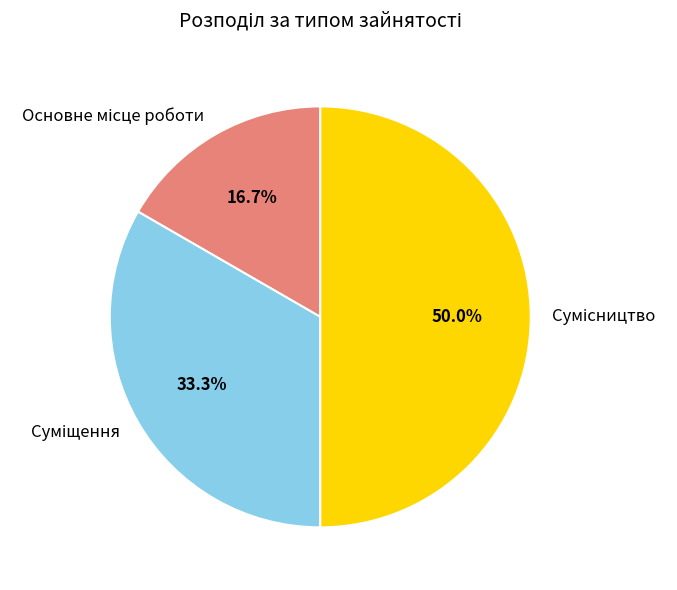

Rank the categories by value from lowest to highest.

Основне місце роботи, Суміщення, Сумісництво